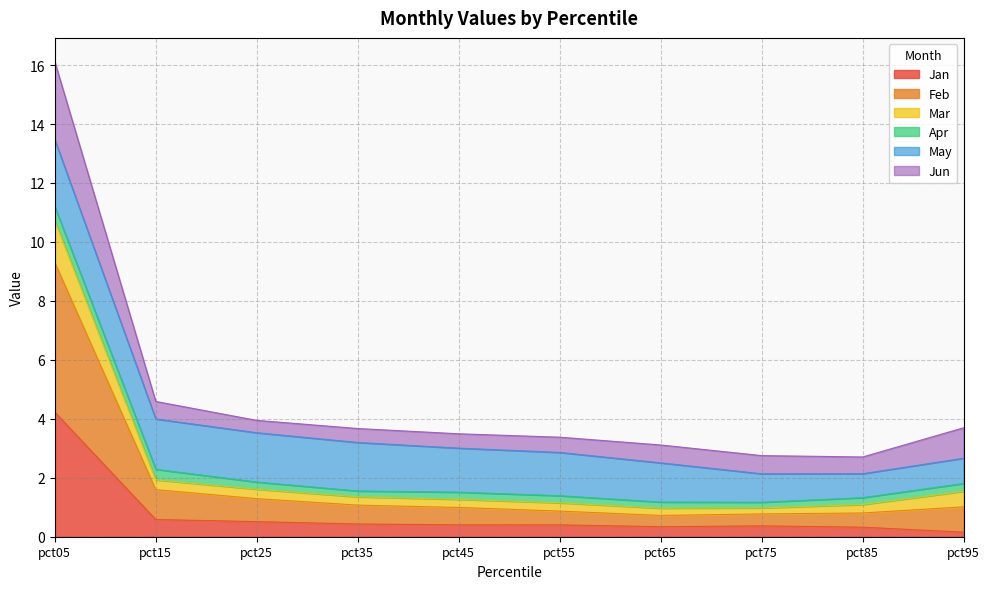

At which category is the sum across all series the highest?

pct05